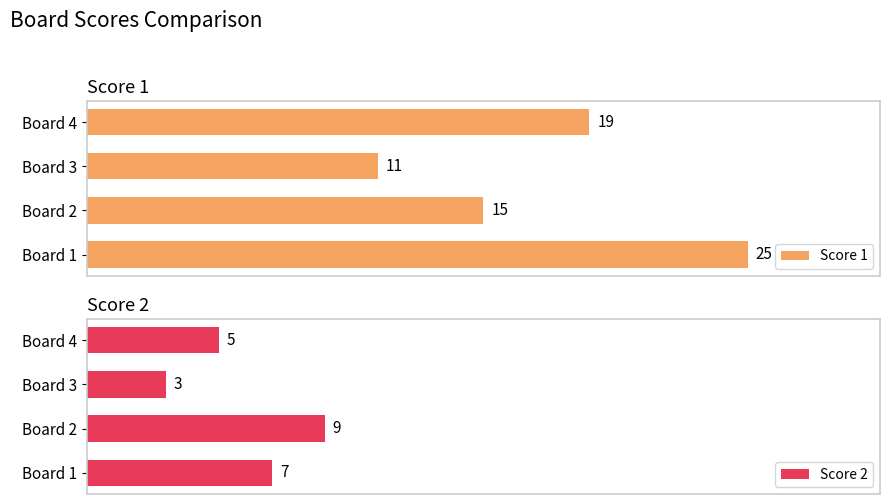

Where is Score 1 nearest to the value 18?

Board 4